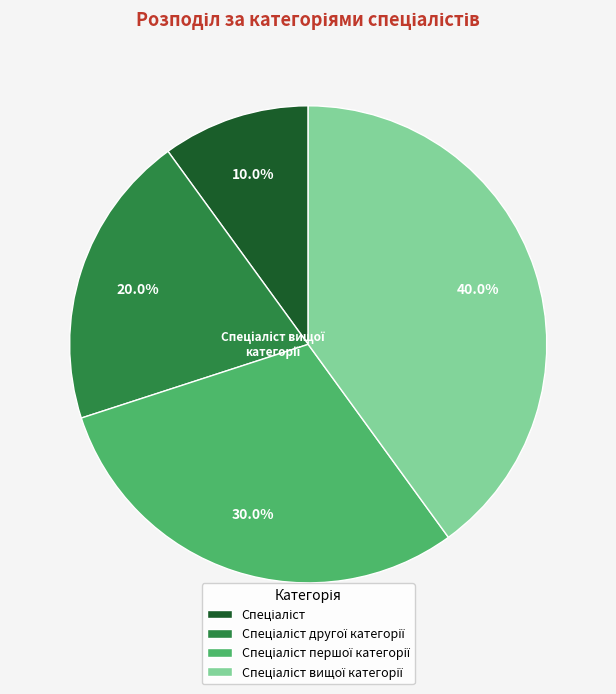

How many slices are in this pie chart?

4